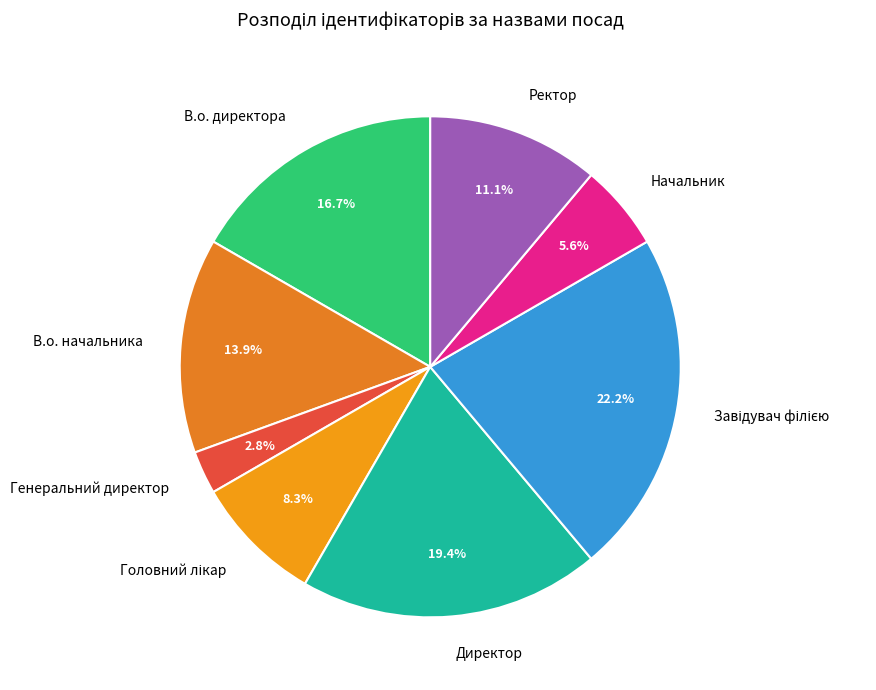

To the nearest percent, what is the difference between the largest and smallest slice percentages?

19%